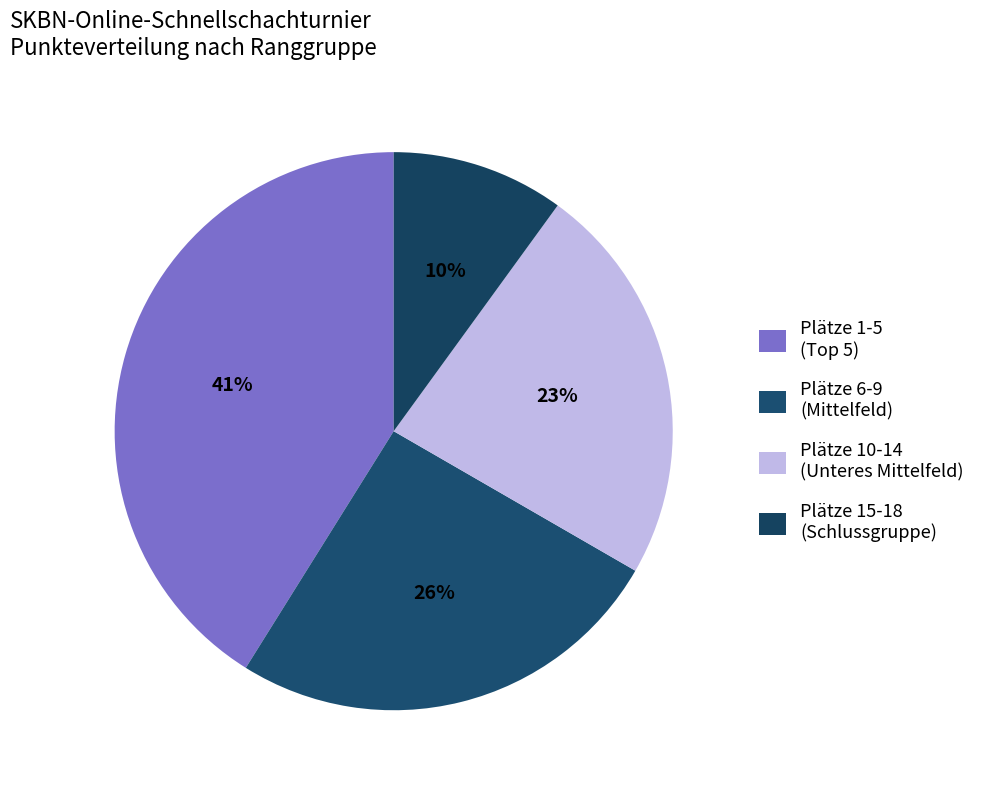

Count the number of slices in the pie.

4